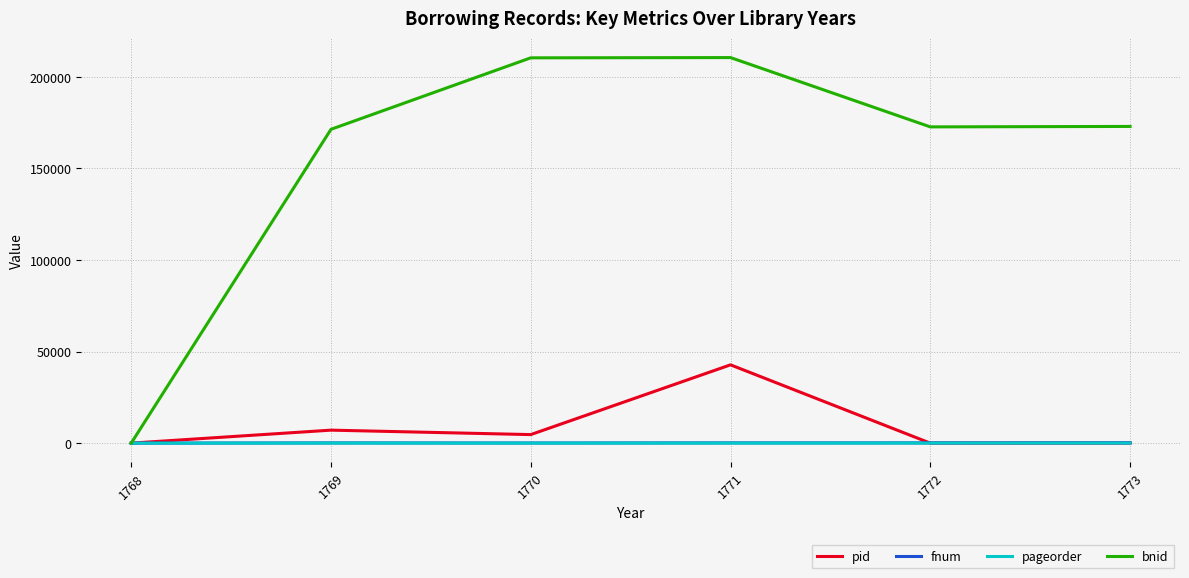

At which category is the sum across all series the highest?

1771